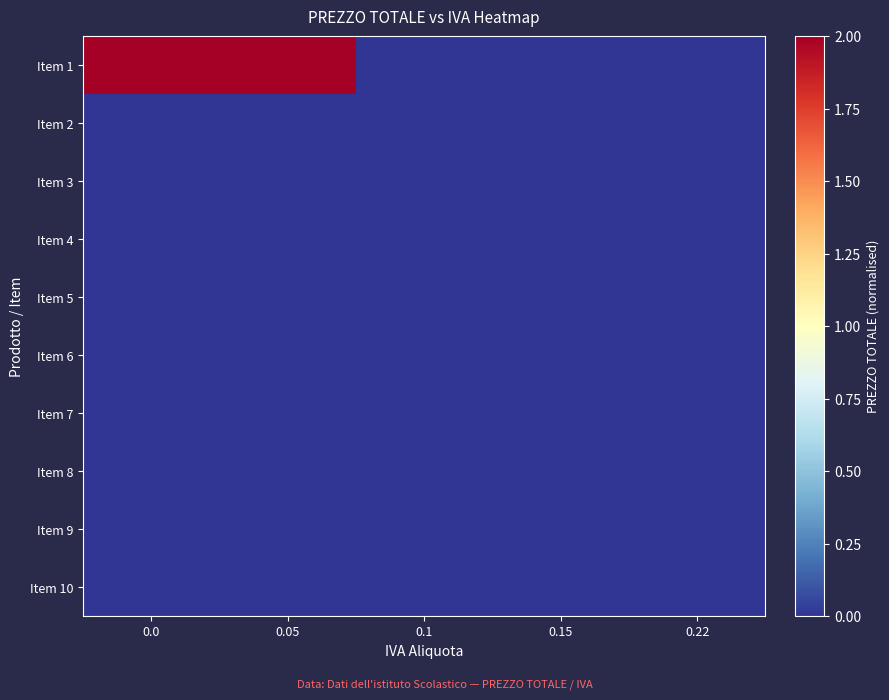

How many series are shown in this chart?

10